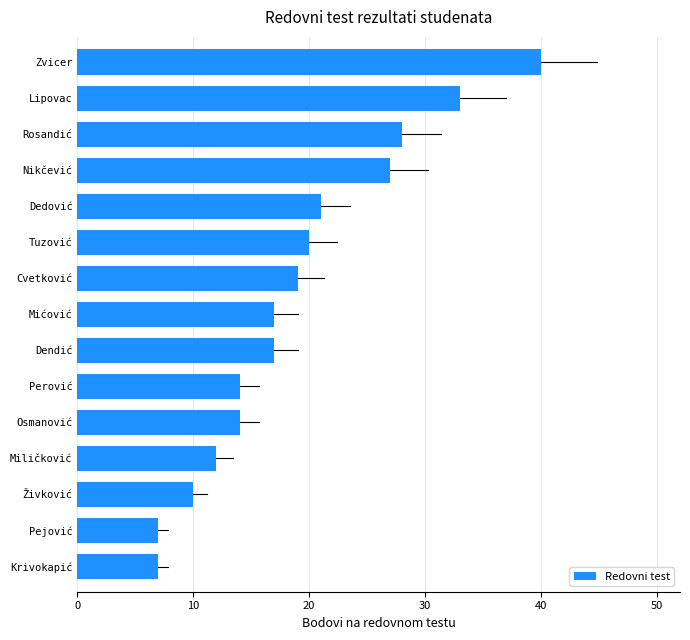

What is the label of the 12th bar from the top?

Miličković